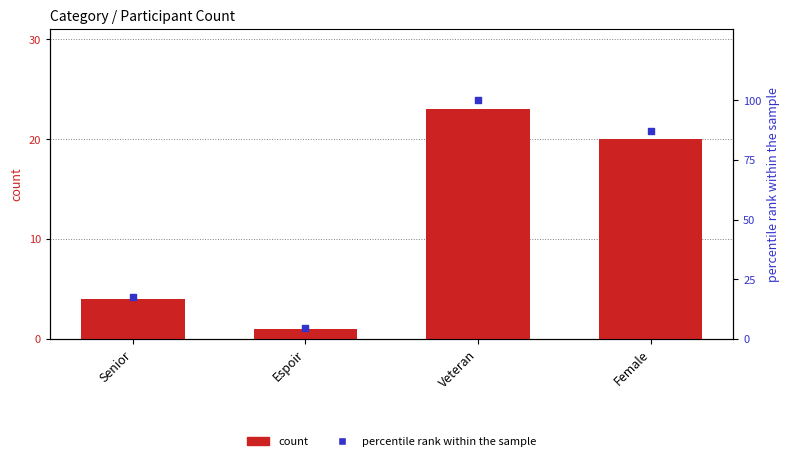

At how many categories does at least one series exceed 42?

2